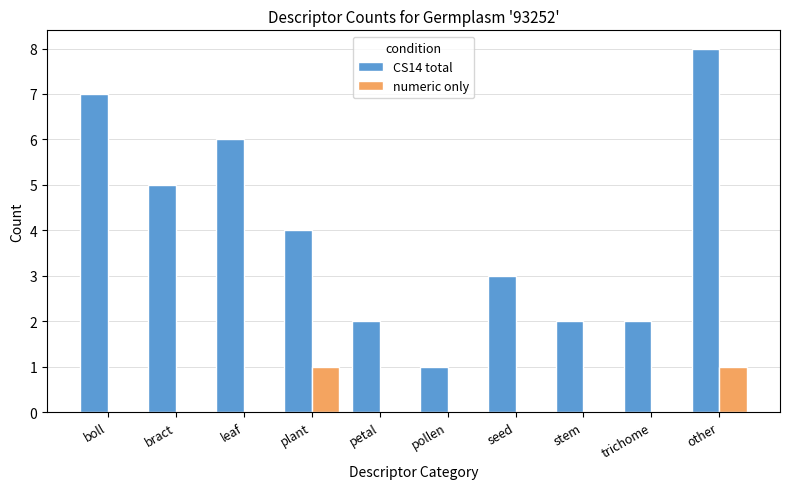

Is it true that CS14 total equals 5 at bract?

True